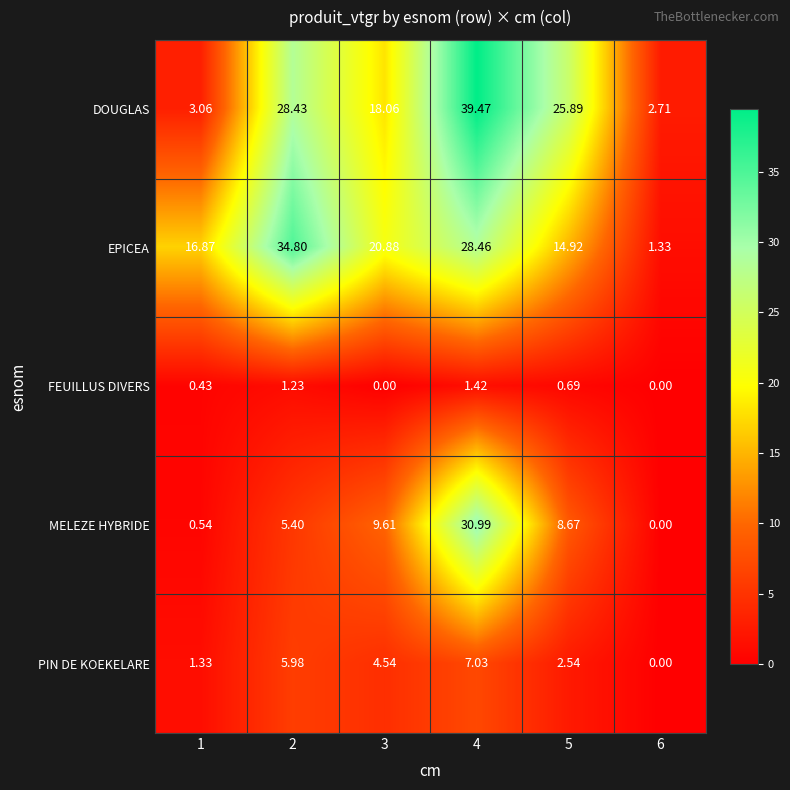

How many positive values does the PIN DE KOEKELARE series have?

5